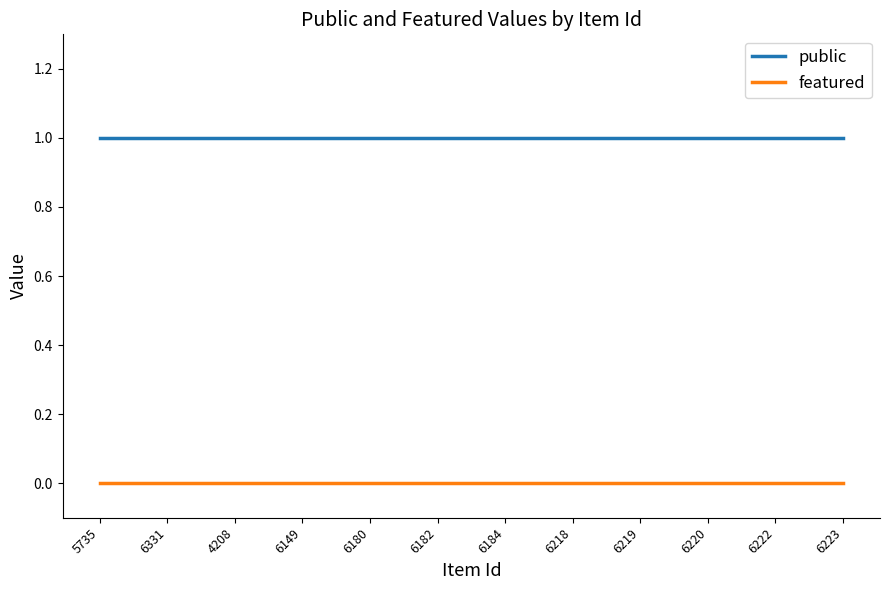

List the series in order of their peak value, highest first.

public, featured